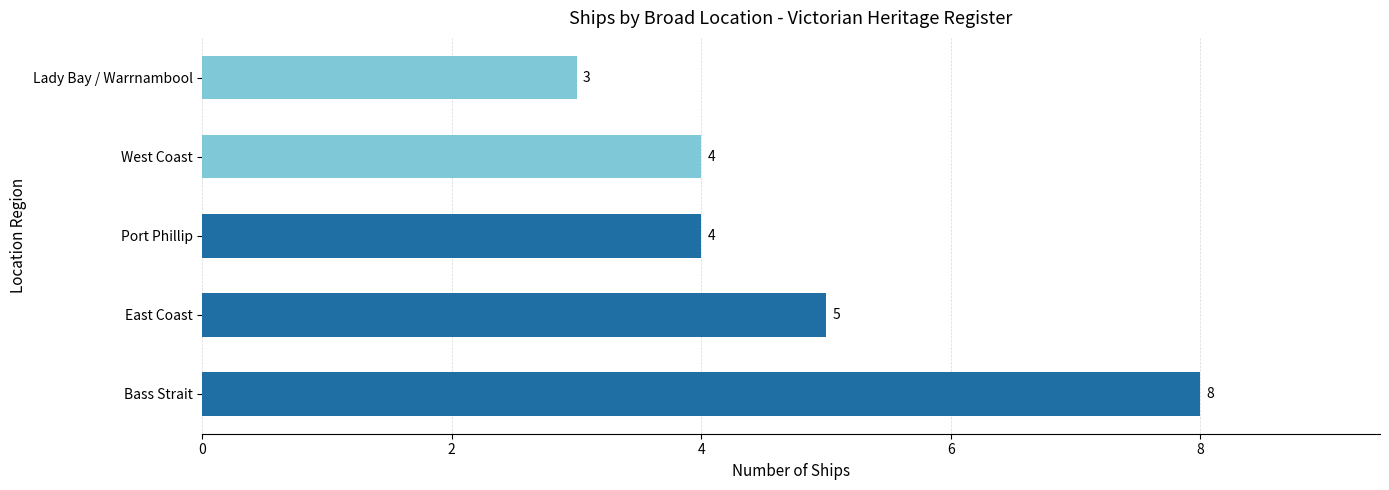

At which category does the chart reach its peak across all series?

Bass Strait